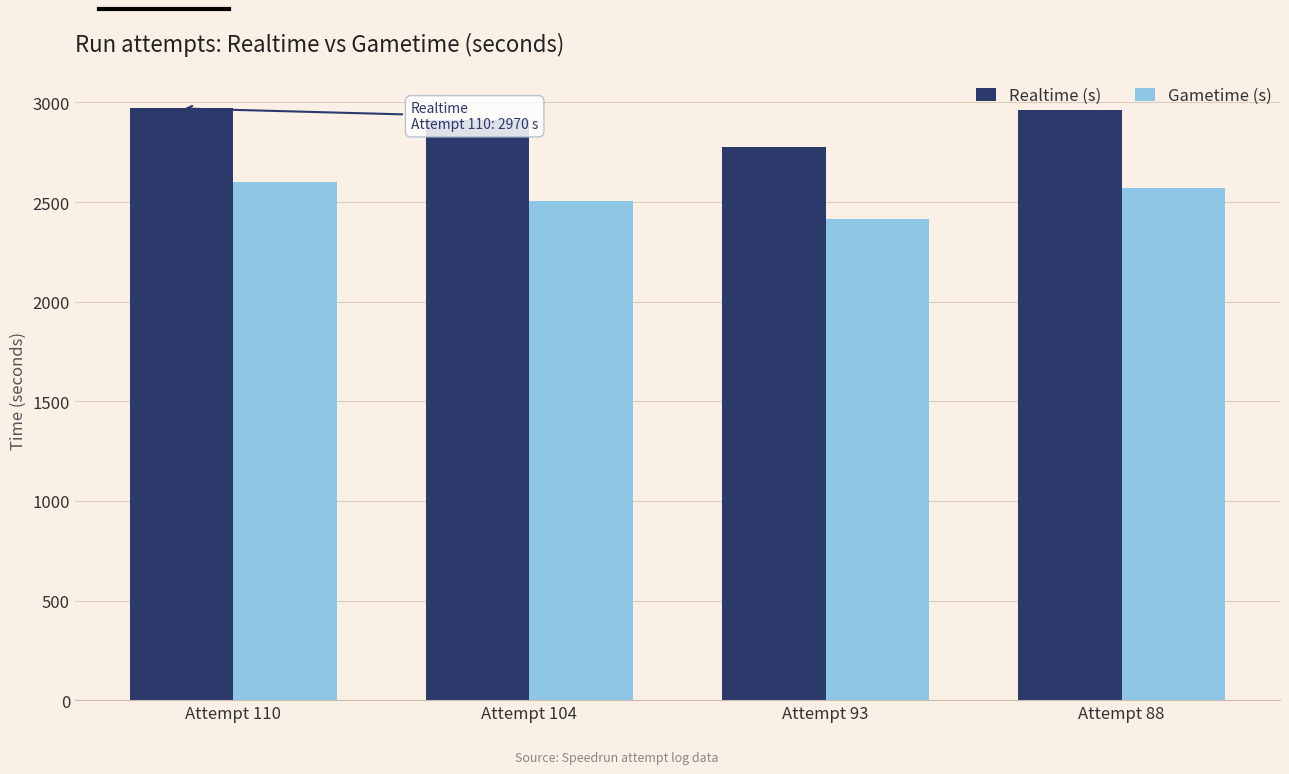

Is the value of Realtime (s) at Attempt 93 greater than the value of Gametime (s) at Attempt 93?

Yes